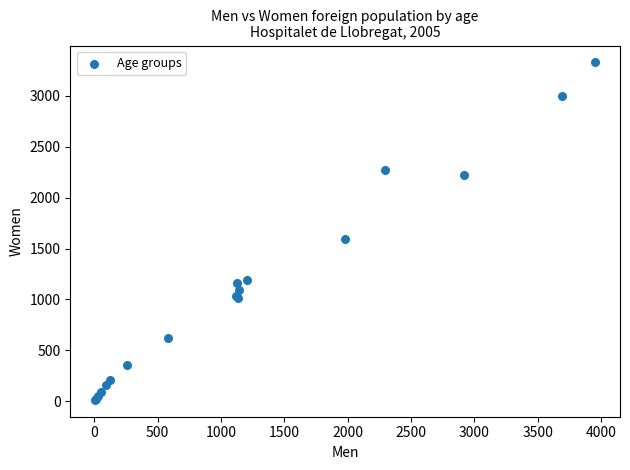

What Y value in the scatter plot is closest to 1671?

1597